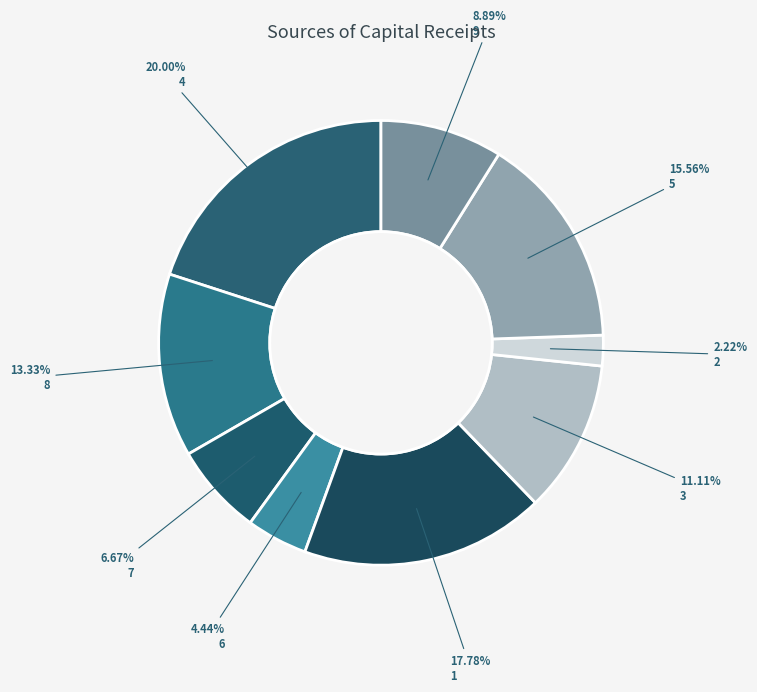

Is it true that 7 is 7% of the pie?

True